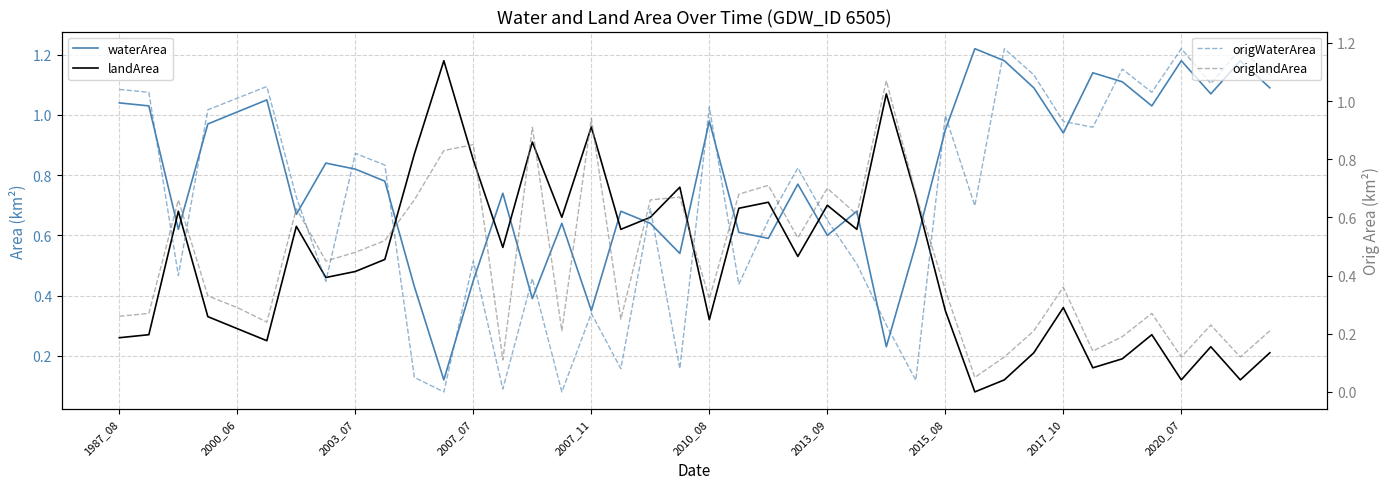

What is the label of the 40th point from the right?

1987_08